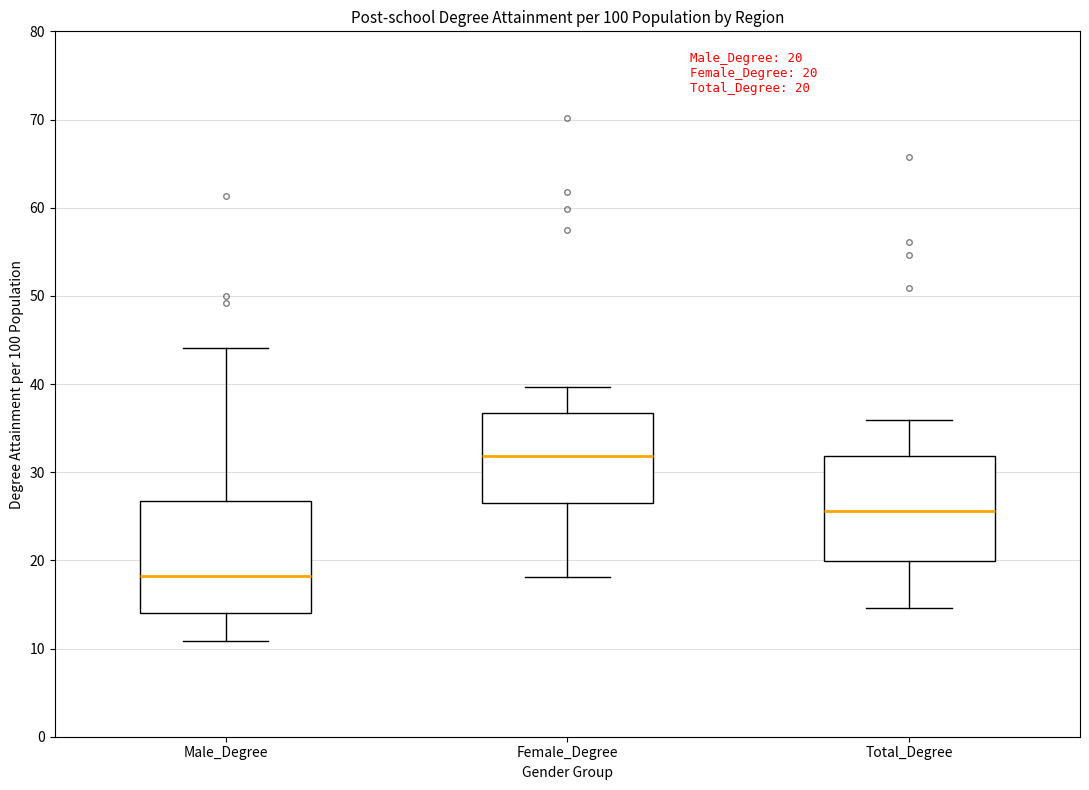

Which box has the lowest median line?

Male_Degree